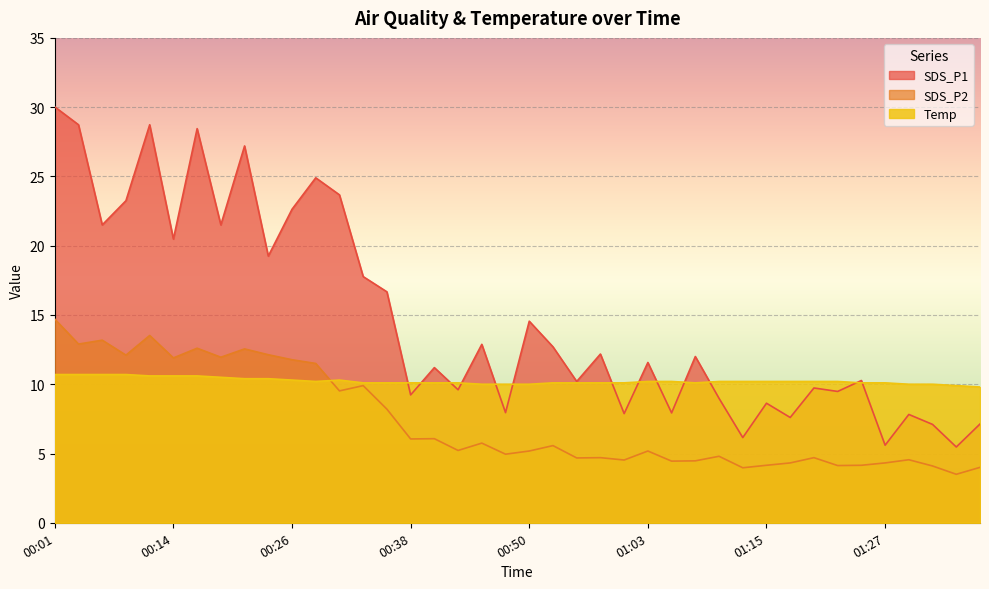

The SDS_P1 series shows 38.5 at 00:21. True or false?

False